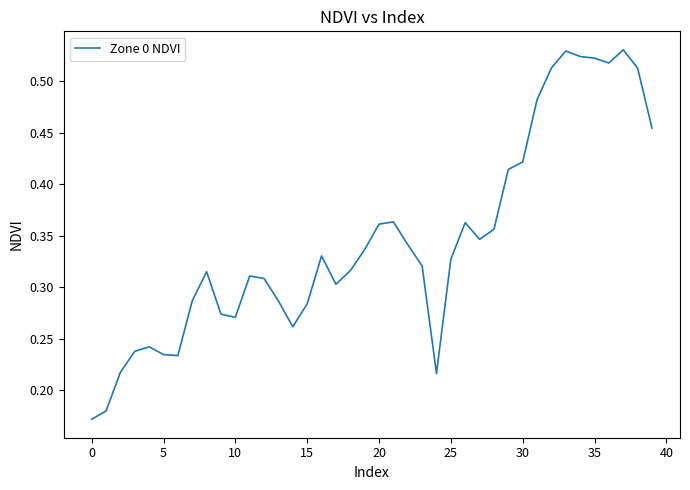

Is this an area chart (filled region under the line)?

No